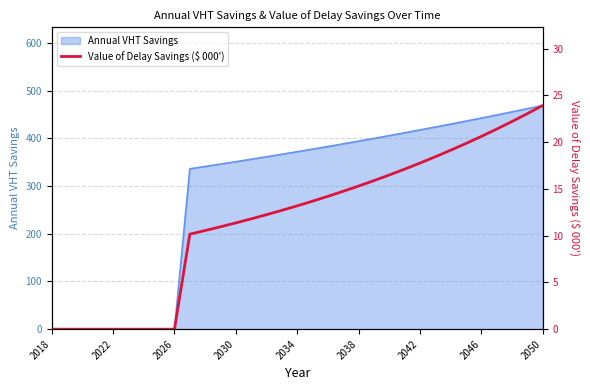

What is the highest value of the Annual VHT Savings series?

468.7